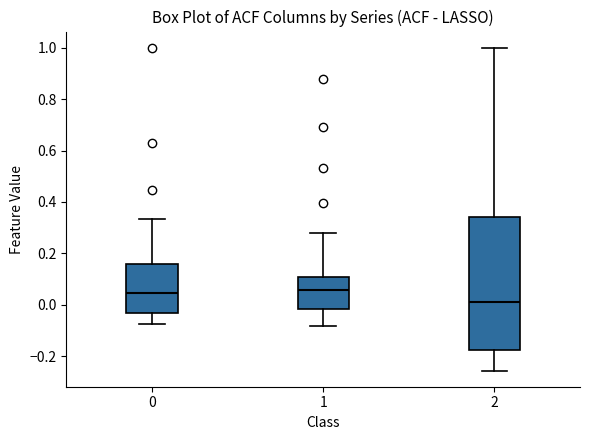

Reading left to right, read every box against the y-axis: the position of its median line, the range the box covers, and the ends of its whiskers. The values are not printed on the chart, so give them approximately, as read against the axis.

0: median 0.04, box -0.04 to 0.16, whiskers -0.08 to 0.34
1: median 0.06, box -0.02 to 0.10, whiskers -0.08 to 0.28
2: median 0.00, box -0.18 to 0.34, whiskers -0.26 to 1.00